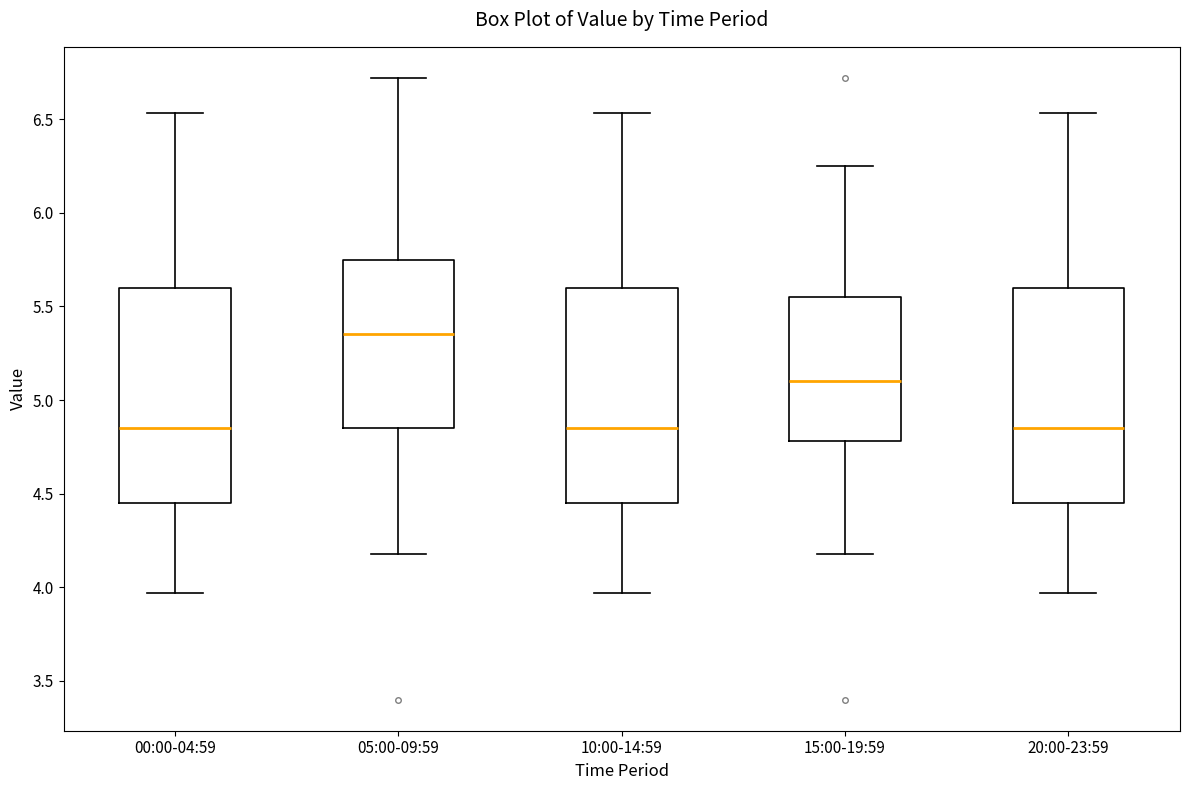

Reading left to right, read every box against the y-axis: the position of its median line, the range the box covers, and the ends of its whiskers. The values are not printed on the chart, so give them approximately, as read against the axis.

00:00-04:59: median 4.85, box 4.45 to 5.60, whiskers 3.95 to 6.55
05:00-09:59: median 5.35, box 4.85 to 5.75, whiskers 4.20 to 6.70
10:00-14:59: median 4.85, box 4.45 to 5.60, whiskers 3.95 to 6.55
15:00-19:59: median 5.10, box 4.80 to 5.55, whiskers 4.20 to 6.25
20:00-23:59: median 4.85, box 4.45 to 5.60, whiskers 3.95 to 6.55